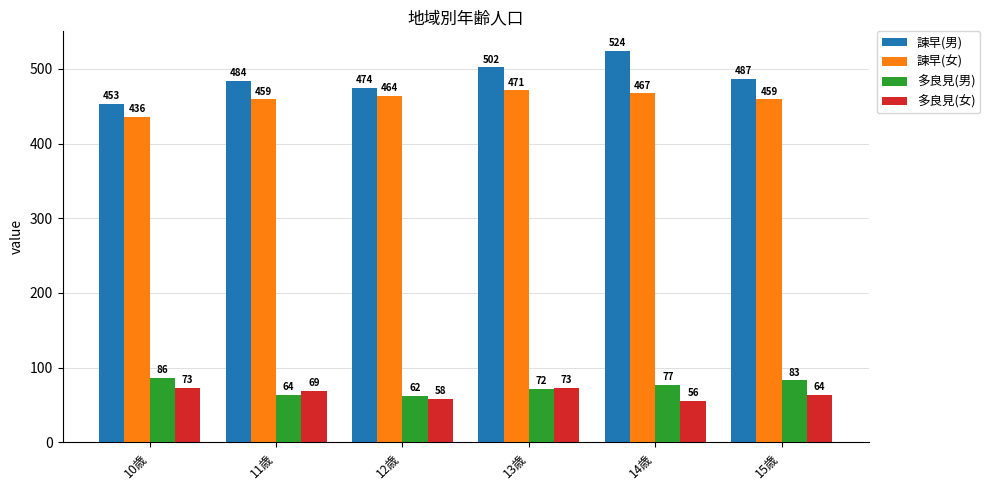

Count the number of data series in this chart.

4